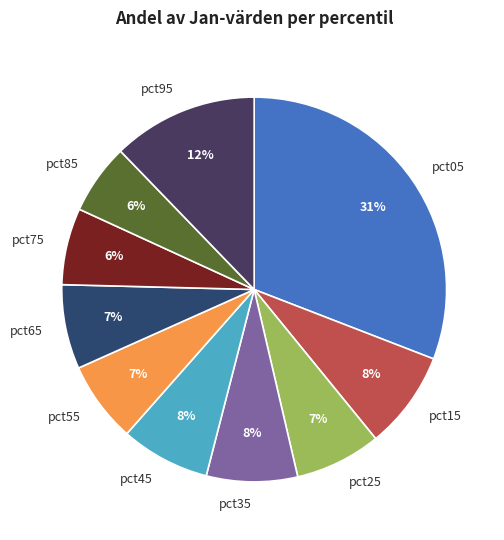

Is it true that pct15 is 1% of the pie?

False